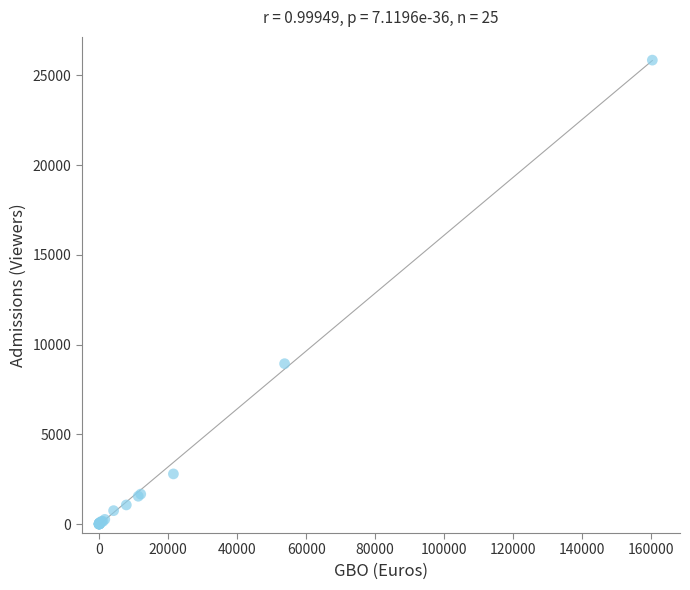

What Y value in the scatter plot is closest to 12922?

8933